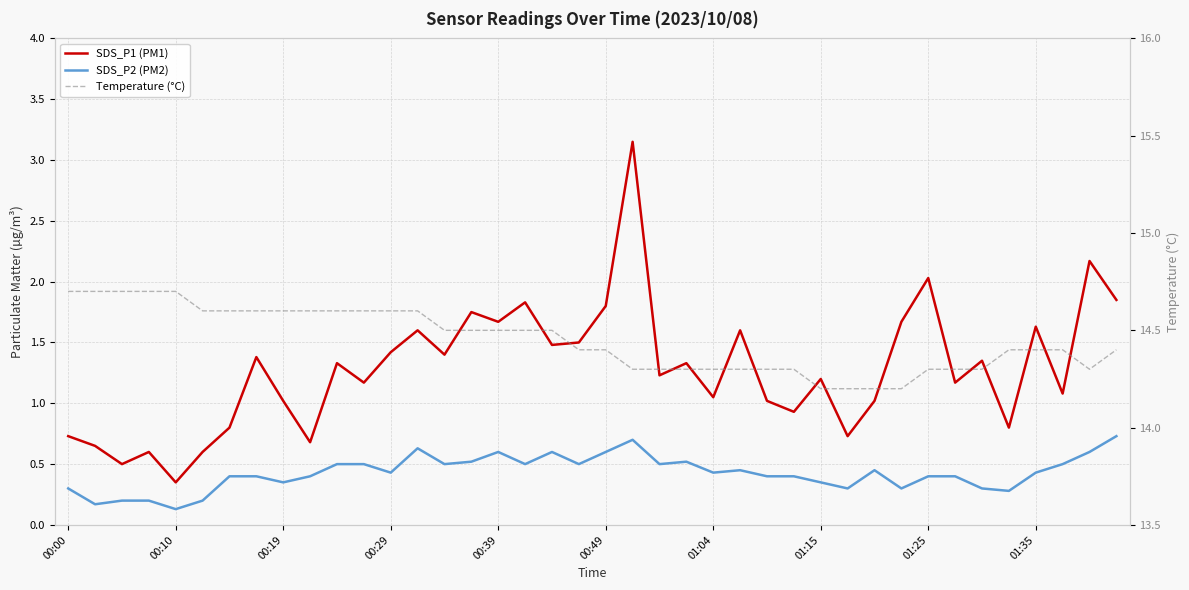

Reading right to left, extract all data points from this chart.

SDS_P1 (PM1): 1.9	2.2	1.1	1.6	0.8	1.4	1.2	2.0	1.7	1.0	0.7	1.2	0.9	1.0	1.6	1.1	1.3	1.2	3.1	1.8	1.5	1.5	1.8	1.7	1.8	1.4	1.6	1.4	1.2	1.3	0.7	1.0	1.4	0.8	0.6	0.3	0.6	0.5	0.7	0.7
SDS_P2 (PM2): 0.7	0.6	0.5	0.4	0.3	0.3	0.4	0.4	0.3	0.5	0.3	0.3	0.4	0.4	0.5	0.4	0.5	0.5	0.7	0.6	0.5	0.6	0.5	0.6	0.5	0.5	0.6	0.4	0.5	0.5	0.4	0.3	0.4	0.4	0.2	0.1	0.2	0.2	0.2	0.3
Temperature (°C): 14.4	14.3	14.4	14.4	14.4	14.3	14.3	14.3	14.2	14.2	14.2	14.2	14.3	14.3	14.3	14.3	14.3	14.3	14.3	14.4	14.4	14.5	14.5	14.5	14.5	14.5	14.6	14.6	14.6	14.6	14.6	14.6	14.6	14.6	14.6	14.7	14.7	14.7	14.7	14.7